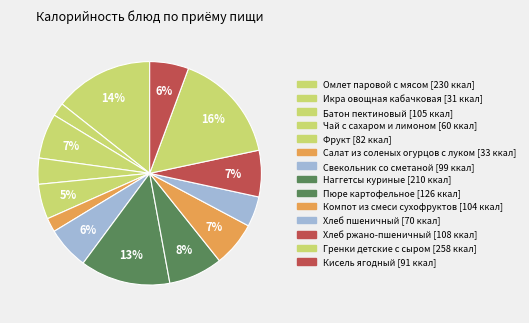

How many slices are in this pie chart?

14